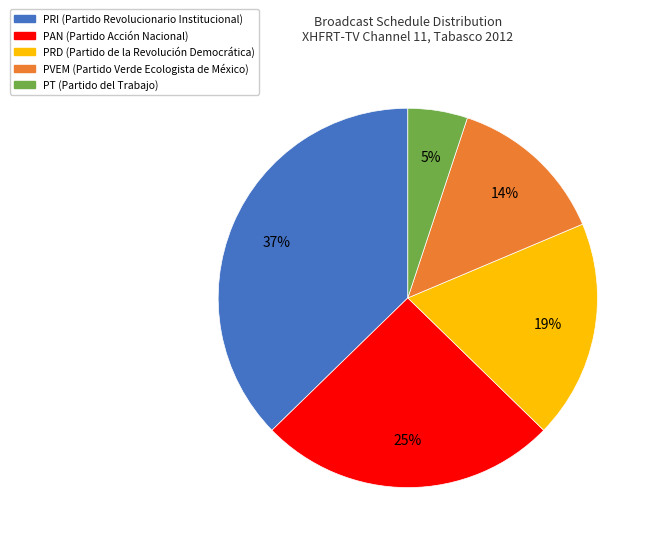

Approximately how many times larger is the value at PT compared to PAN?

0.2